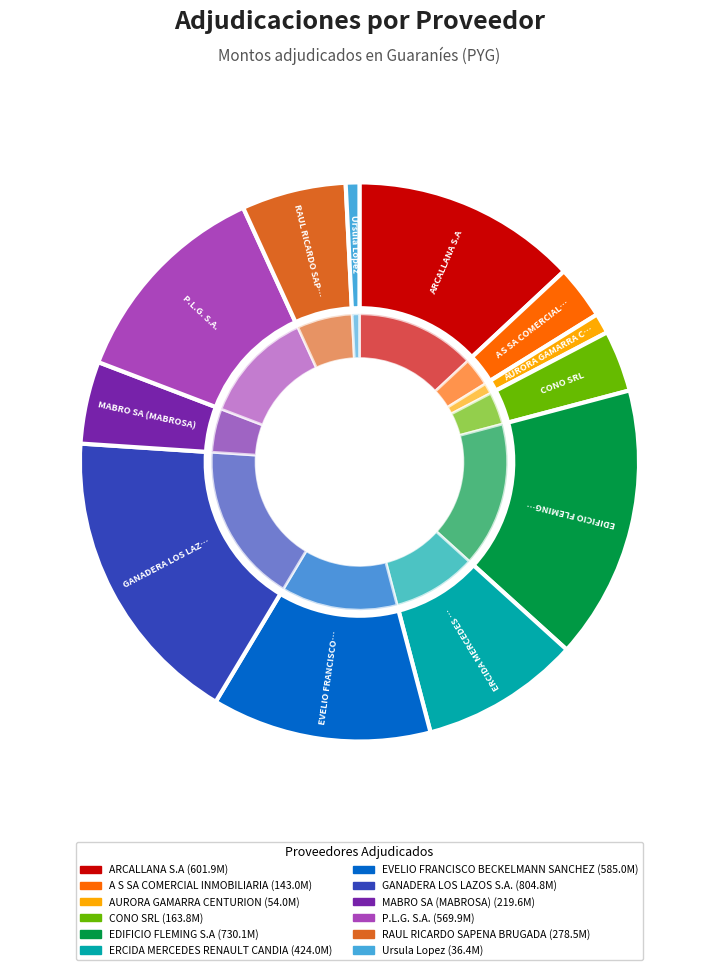

To the nearest percent, what is the average slice percentage?

8%